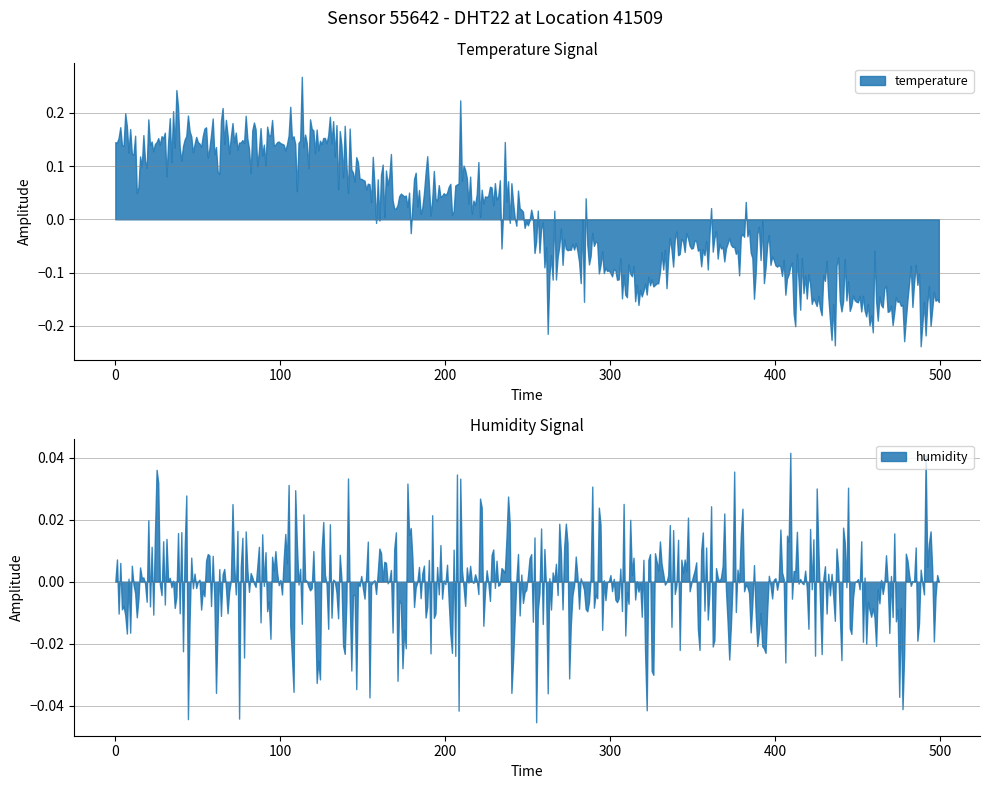

What are all the series names shown in the legend?

temperature, humidity